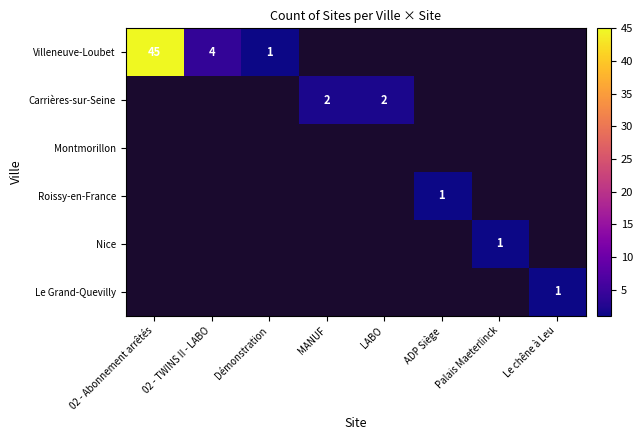

What is the sum of the Carrières-sur-Seine values at LABO and MANUF?

4